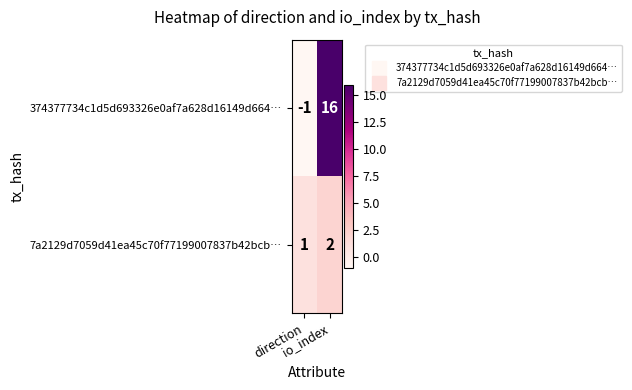

Which series has the largest total across all categories?

374377734c1d5d693326e0af7a628d16149d664…